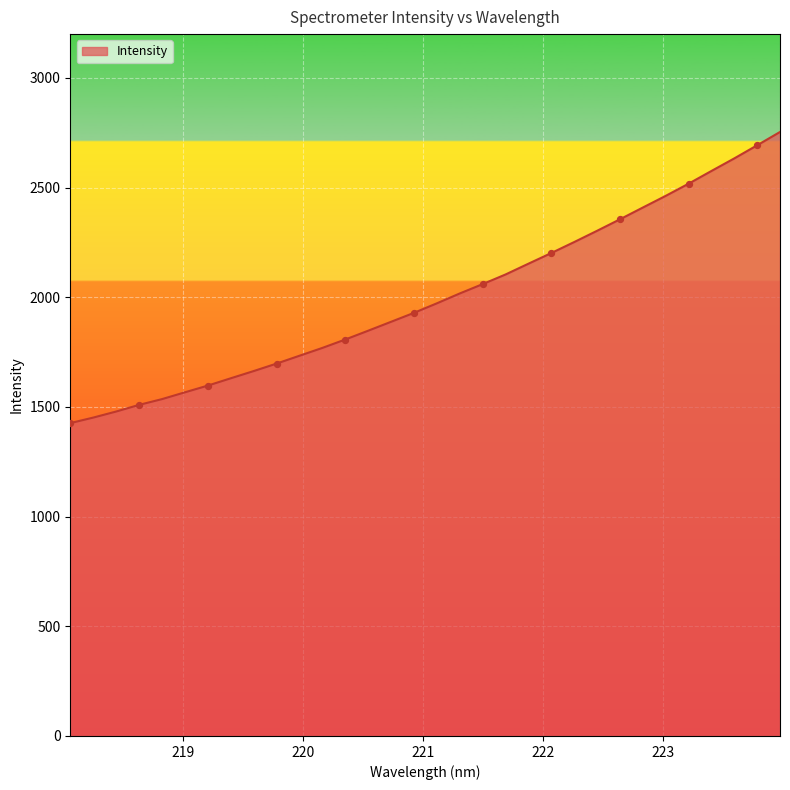

What is the greatest value displayed?

2753.8